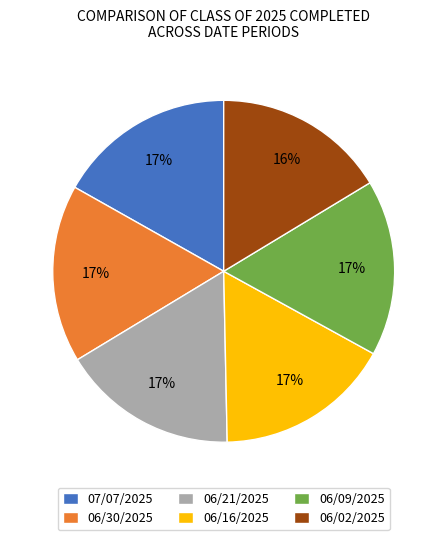

True or false: 06/09/2025 accounts for 31% of the total.

False